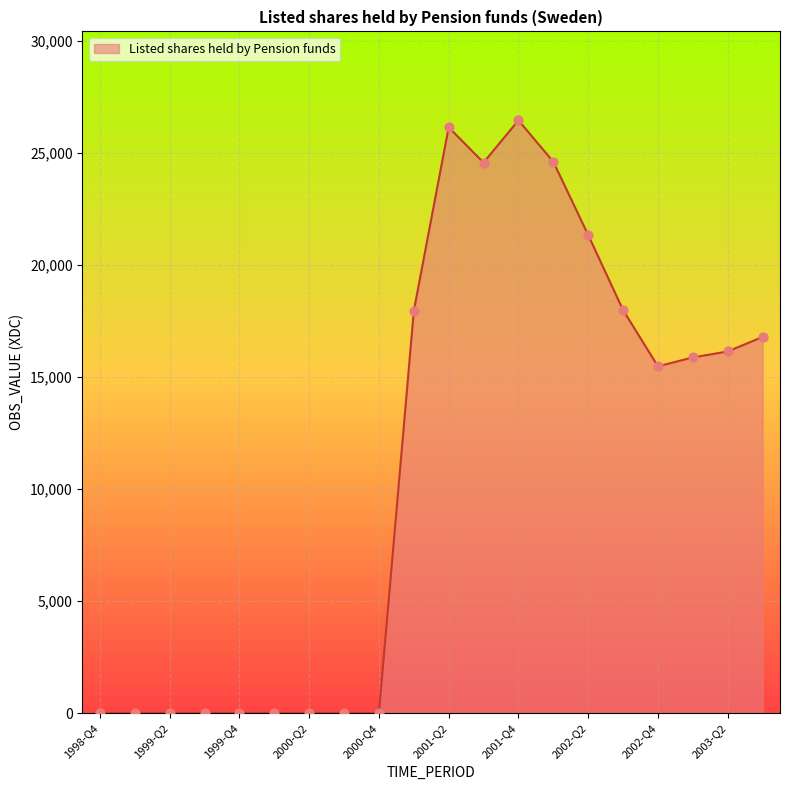

What is the greatest value displayed?

26452